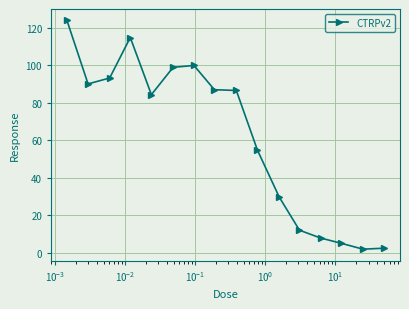

What is the difference between the second highest and second lowest values?

112.4